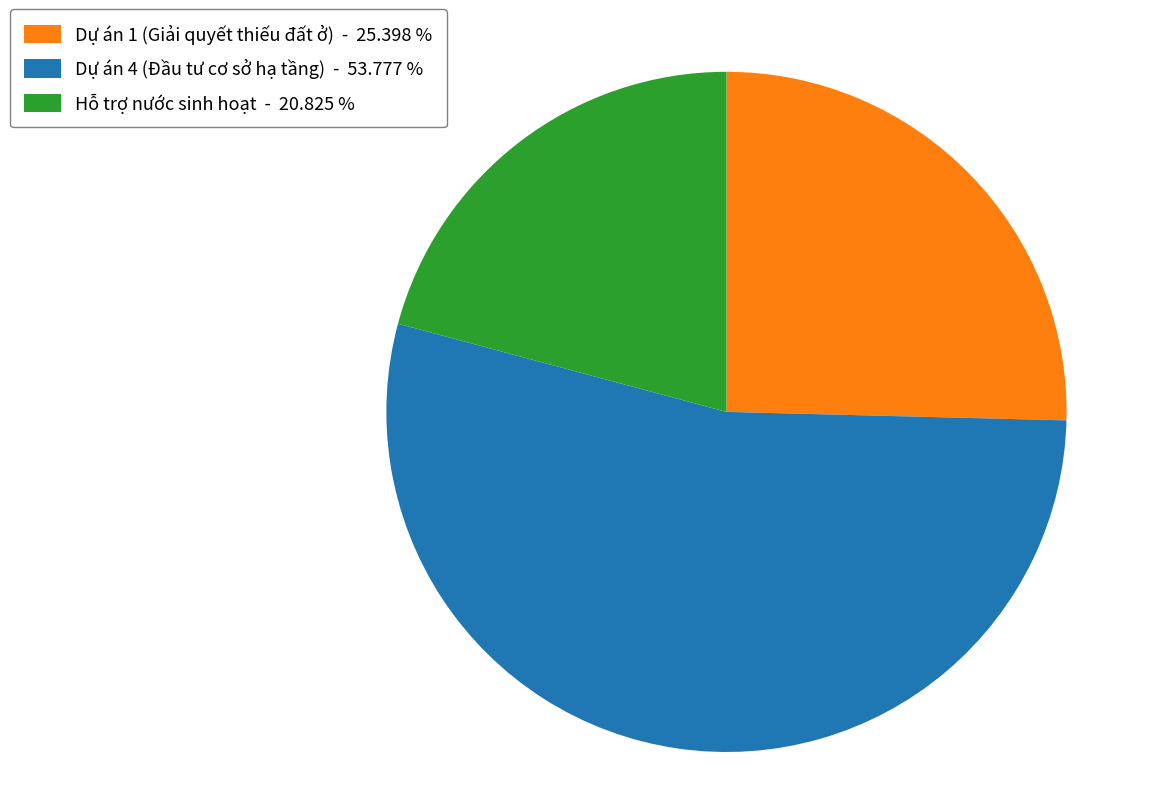

Does any single category account for the majority?

Yes